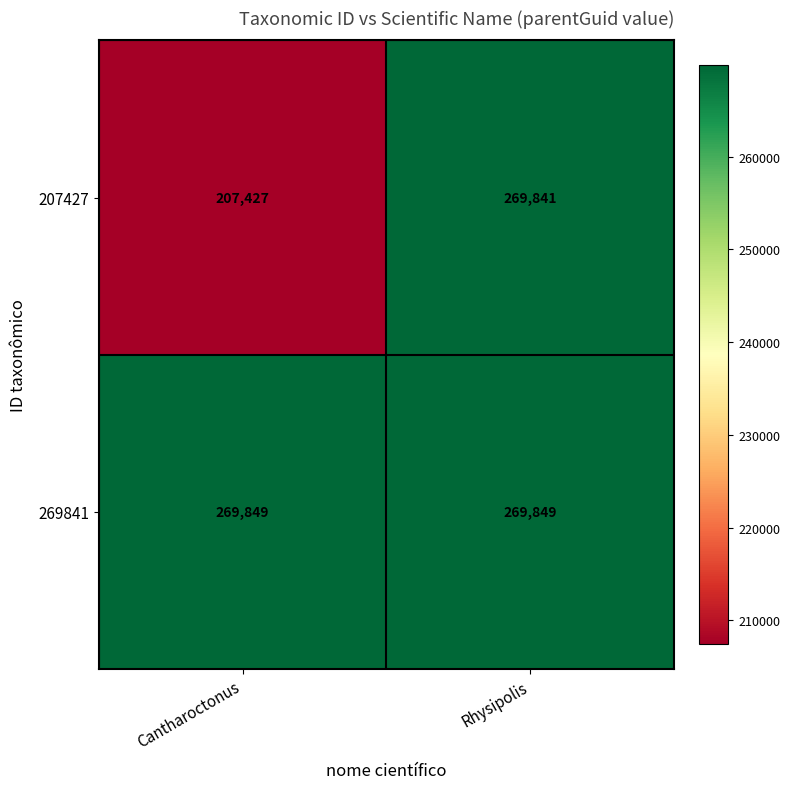

What is the spread (max minus min) of values at Cantharoctonus?

62422